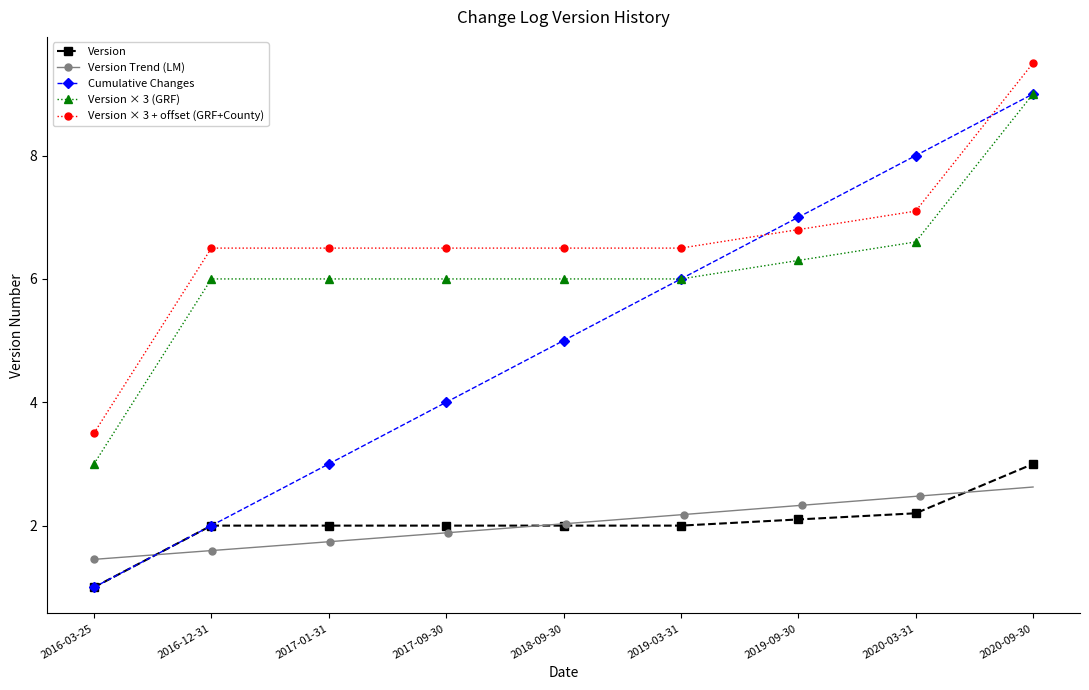

At which category does the chart reach its minimum across all series?

2016-03-25